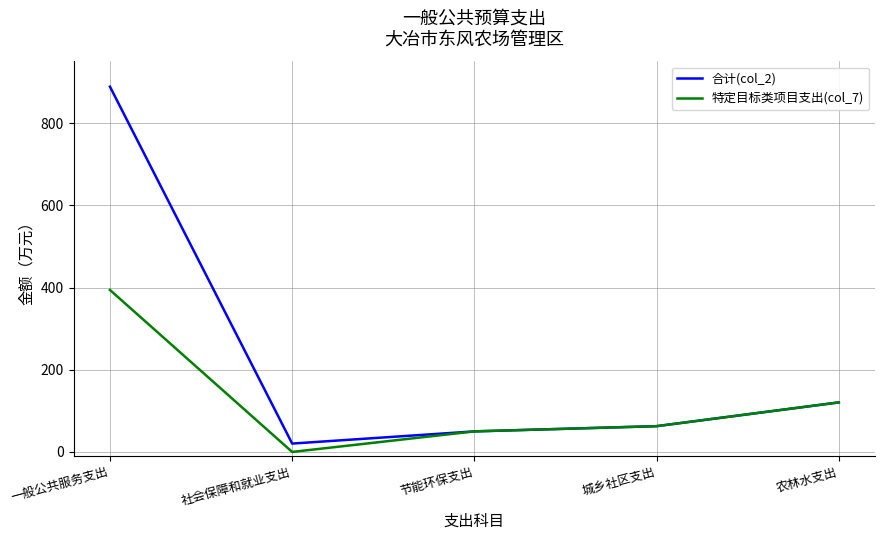

At which label does 合计(col_2) first exceed 62?

一般公共服务支出